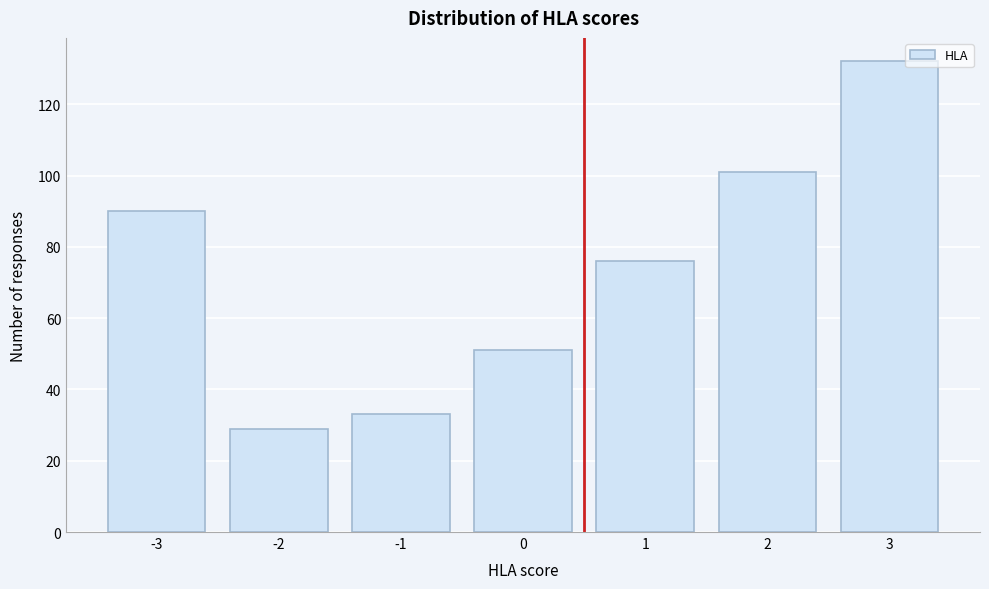

Reading left to right, transcribe all the data shown in this chart.

90	29	33	51	76	101	132